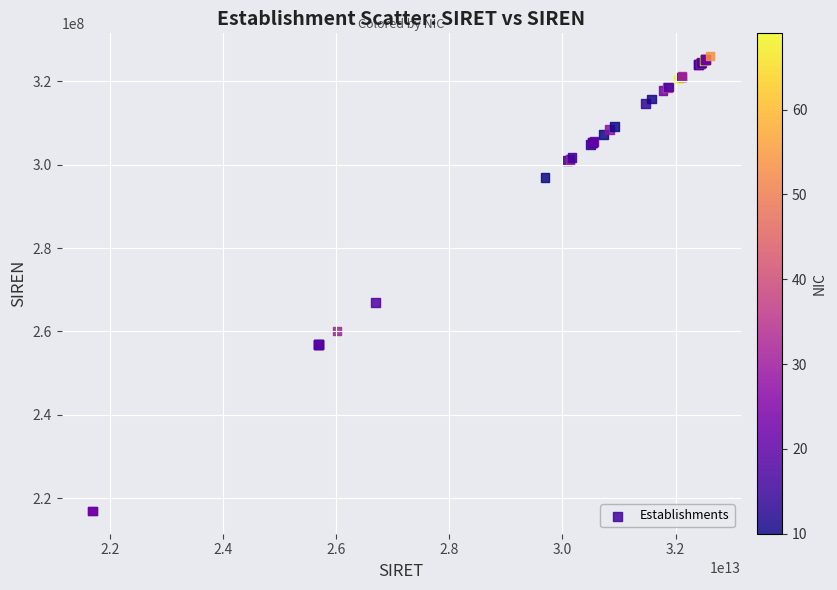

What Y value in the scatter plot is closest to 271492476?

266901206